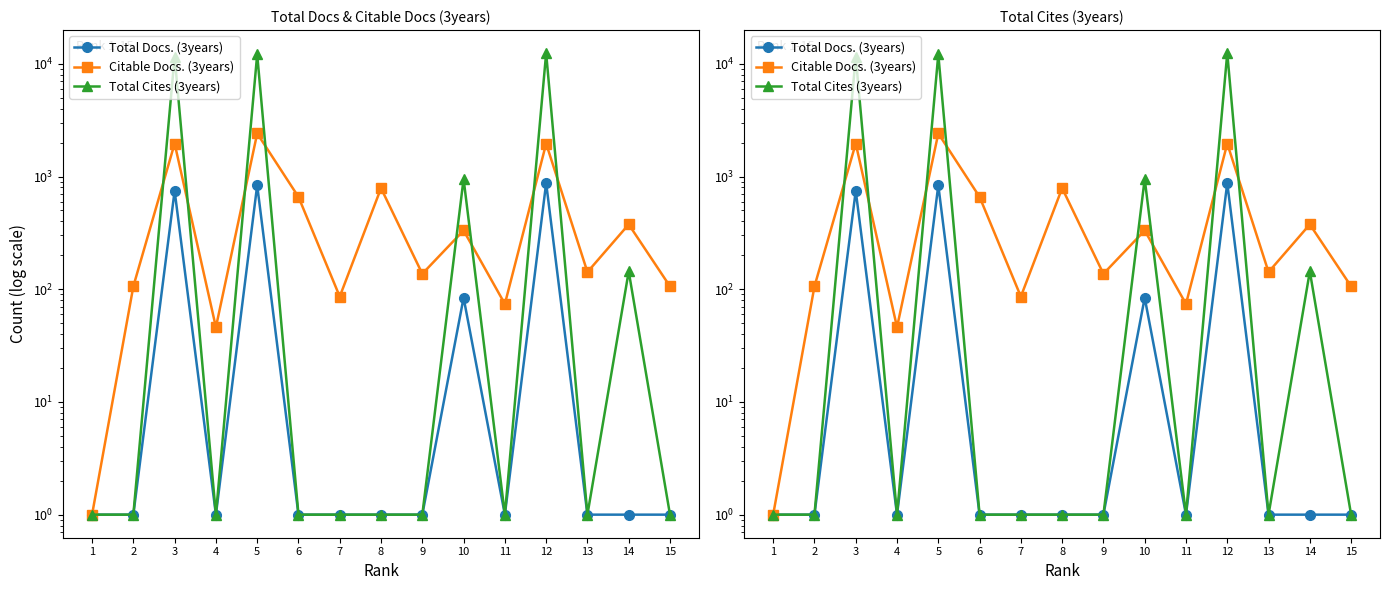

What is the difference between the maximum and minimum values in the Citable Docs. (3years) series?

2408